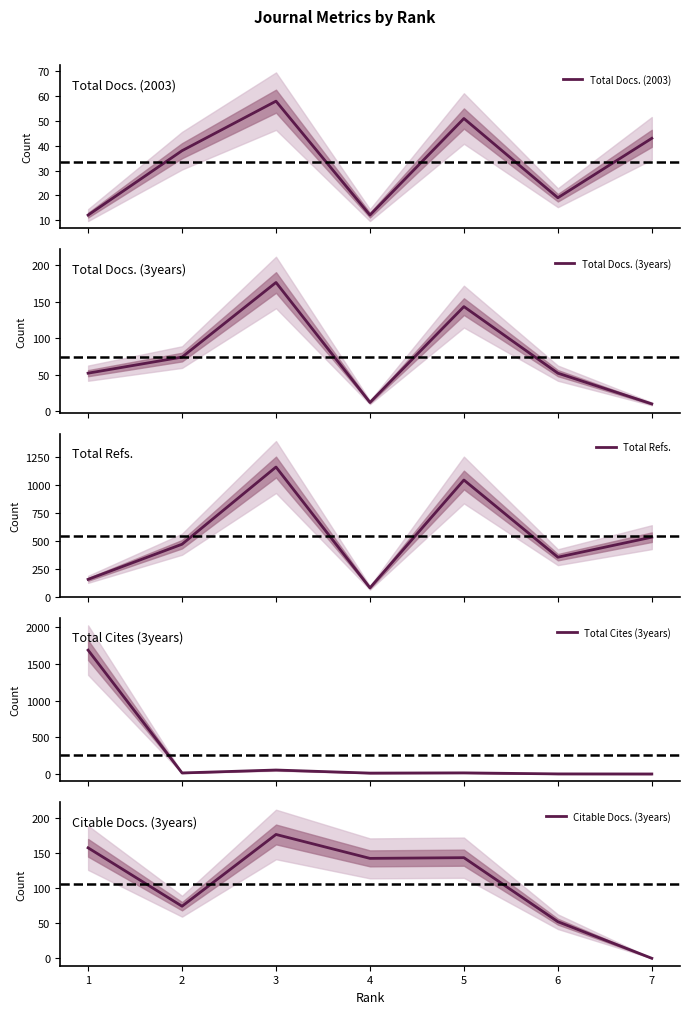

How many lines are shown in the chart?

5